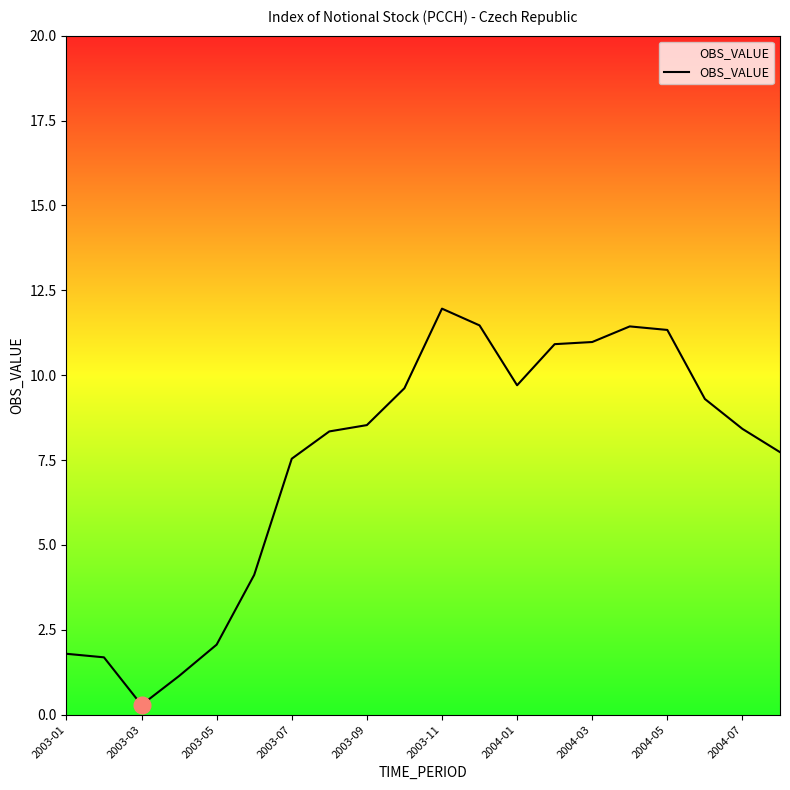

What is the greatest value displayed?

12.0